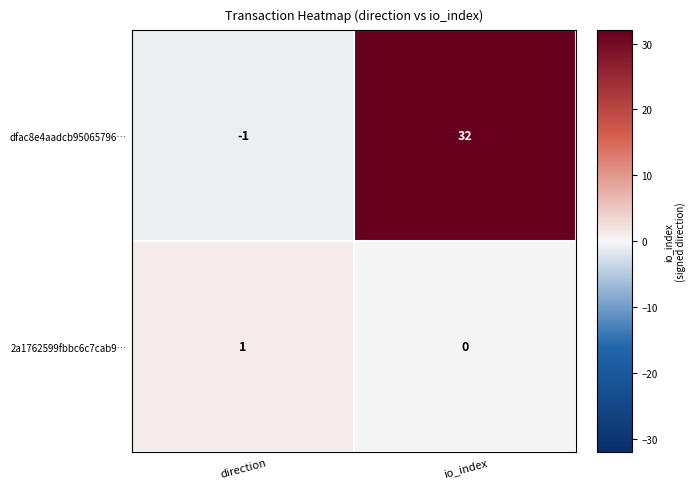

Reading left to right, transcribe all the data shown in this chart.

dfac8e4aadcb95065796…: direction=-1	io_index=32
2a1762599fbbc6c7cab9…: direction=1	io_index=0